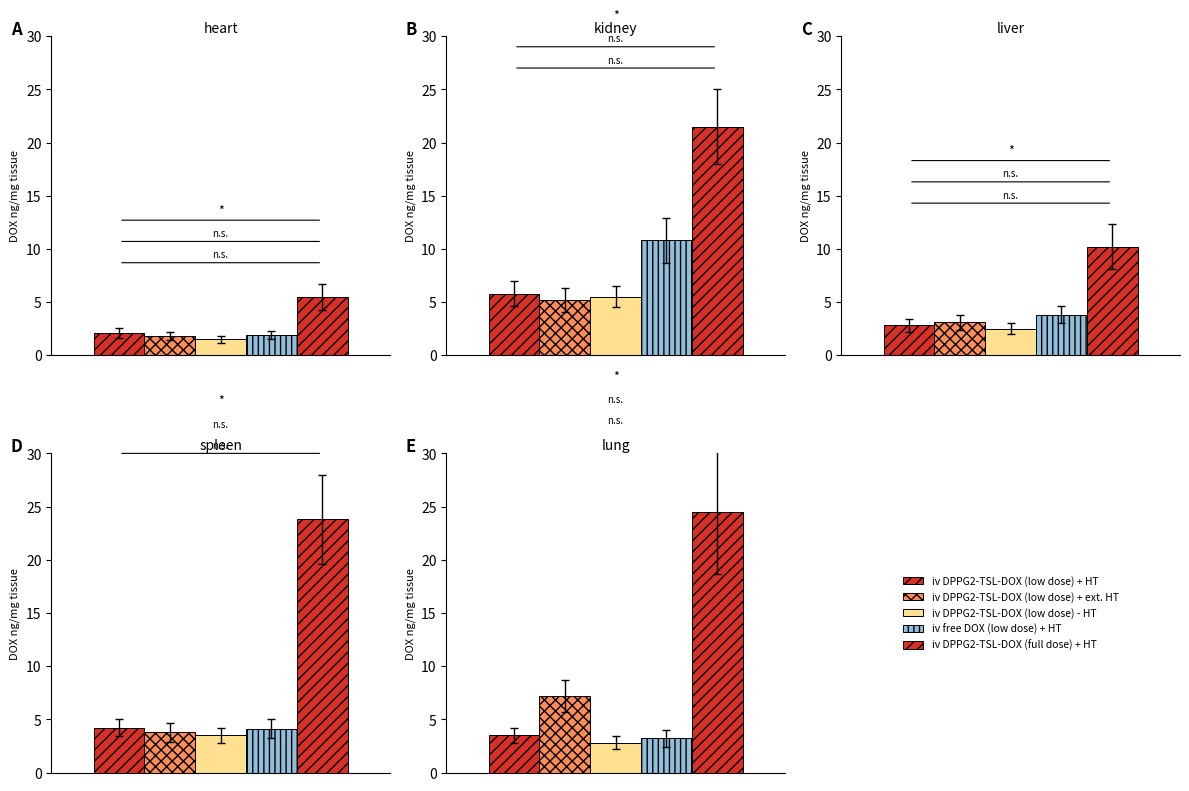

Does the chart contain stacked bars?

No